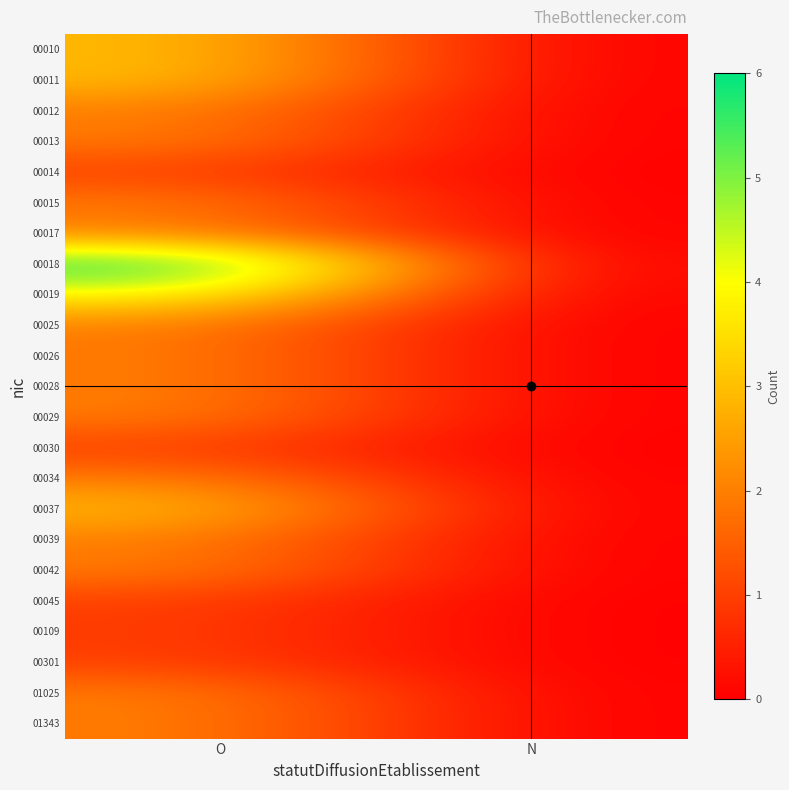

What is the total value across all series at O?

50